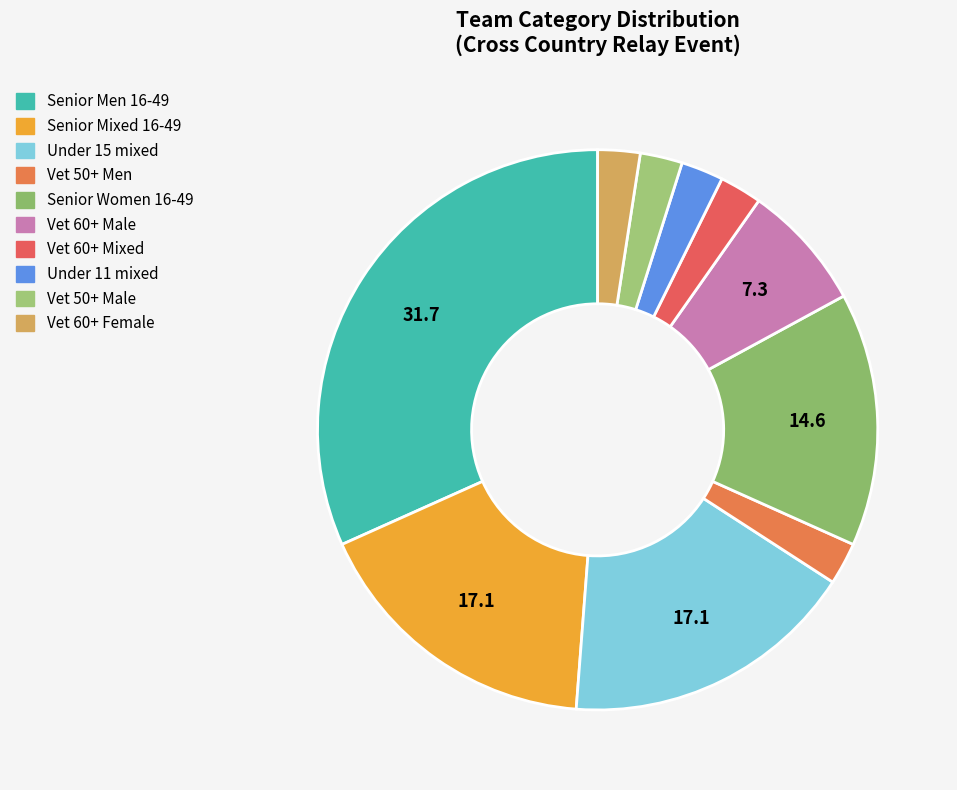

Is there a majority slice in this chart?

No